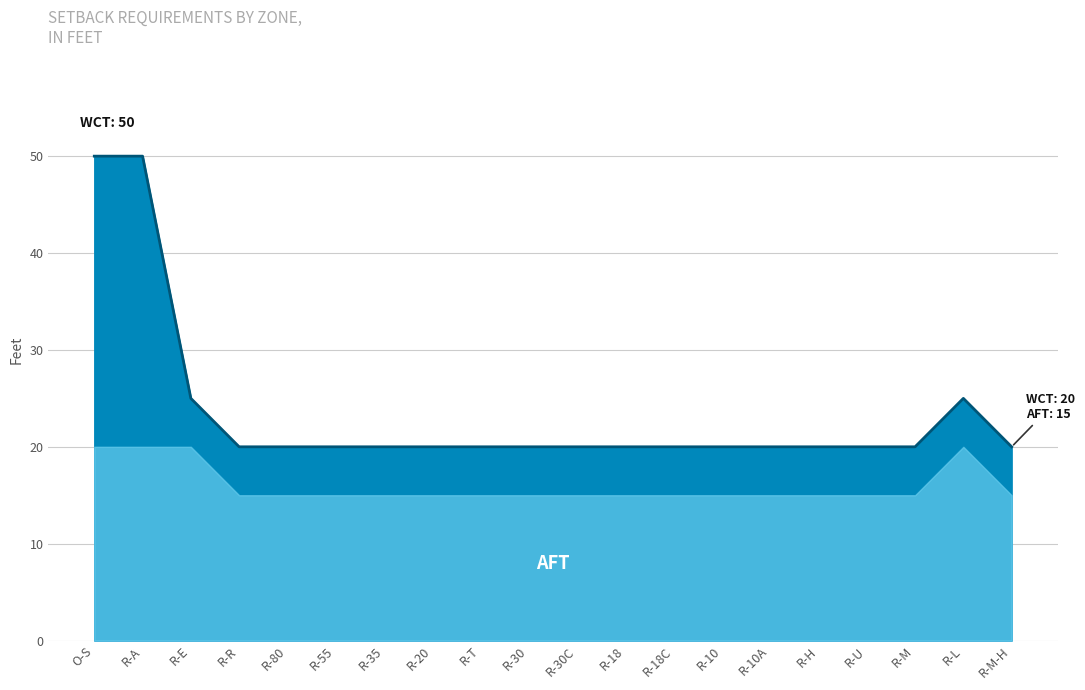

Rank the categories by value from highest to lowest.

O-S, R-A, R-E, R-L, R-R, R-80, R-55, R-35, R-20, R-T, R-30, R-30C, R-18, R-18C, R-10, R-10A, R-H, R-U, R-M, R-M-H